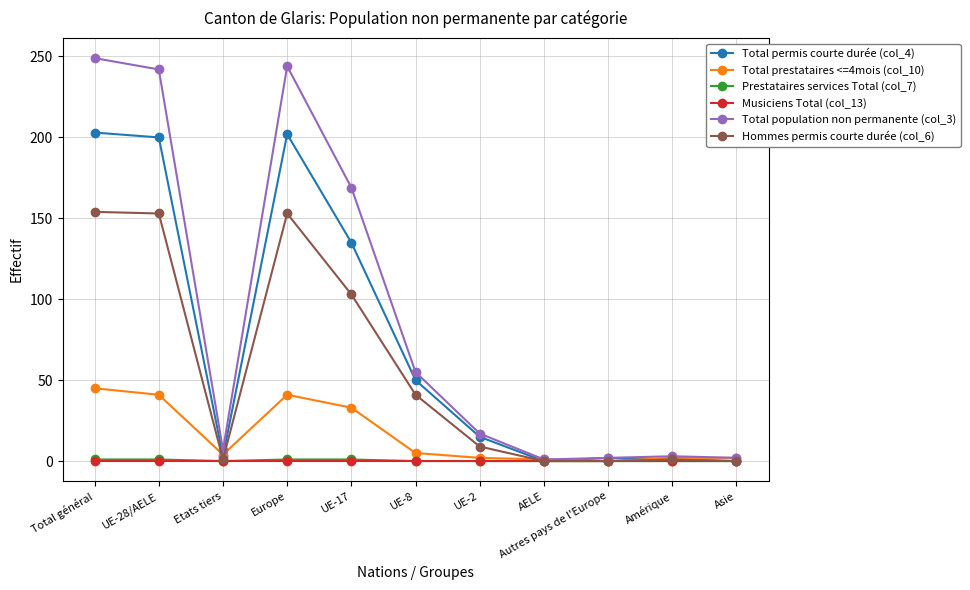

True or false: Total population non permanente (col_3) has a value of 169 at UE-17.

True